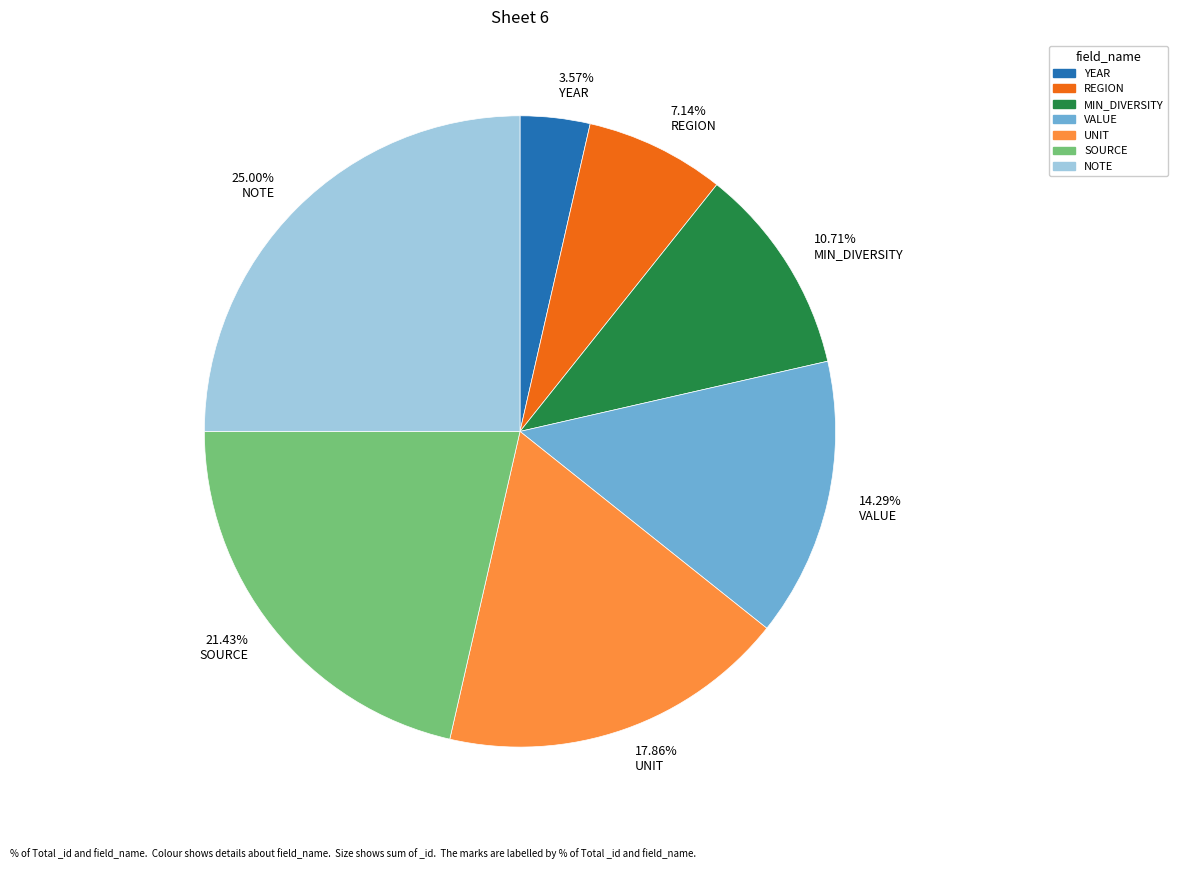

What is the total percentage of VALUE and SOURCE?

35.7%